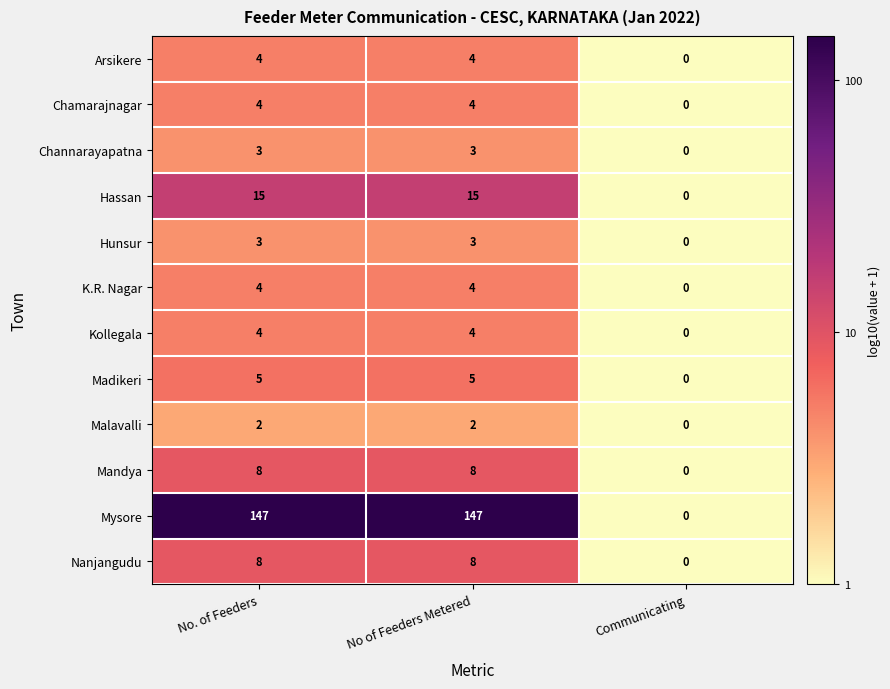

The value of Kollegala at No. of Feeders is 7. True or false?

False